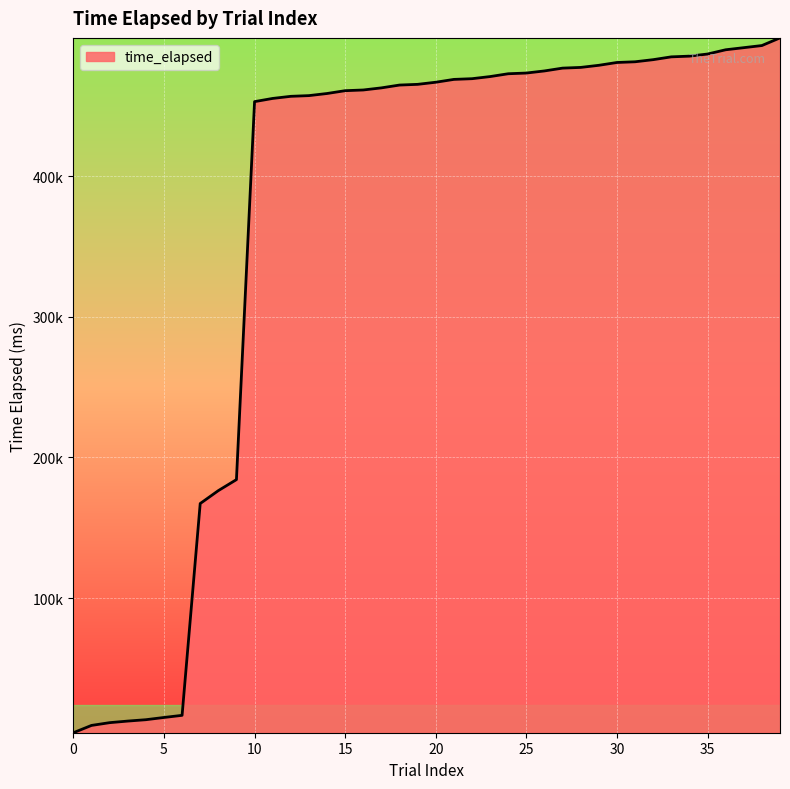

Does the chart display data point markers on the line(s)?

No